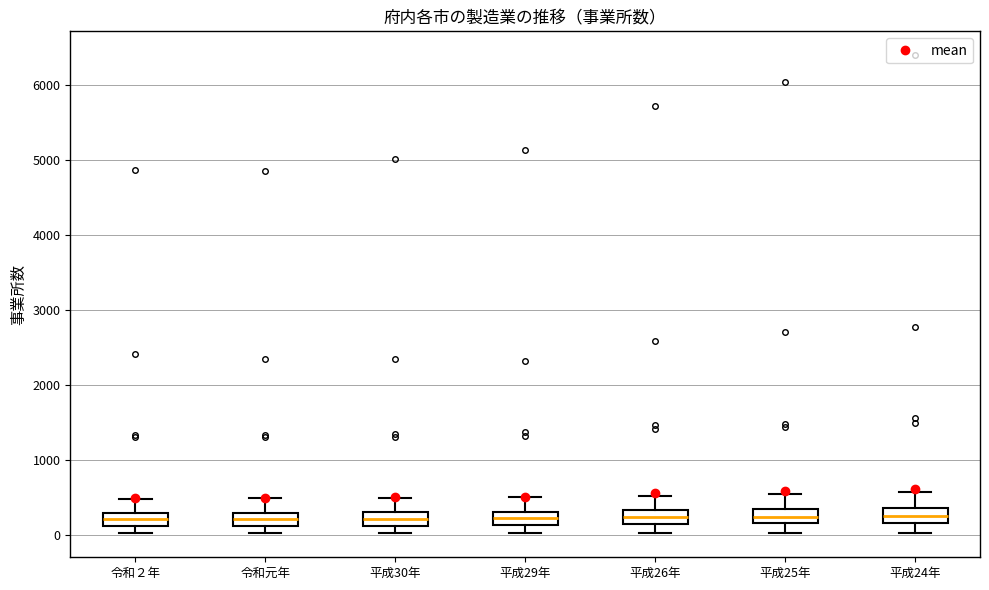

Reading left to right, read every box against the y-axis: the position of its median line, the range the box covers, and the ends of its whiskers. The values are not printed on the chart, so give them approximately, as read against the axis.

令和２年: median 200, box 100 to 300, whiskers 0 to 500
令和元年: median 200, box 100 to 300, whiskers 0 to 500
平成30年: median 200, box 100 to 300, whiskers 0 to 500
平成29年: median 200, box 100 to 300, whiskers 0 to 500
平成26年: median 200 (inside the box), box 200 to 300, whiskers 0 to 500
平成25年: median 300, box 200 to 400, whiskers 0 to 500
平成24年: median 300, box 200 to 400, whiskers 0 to 600